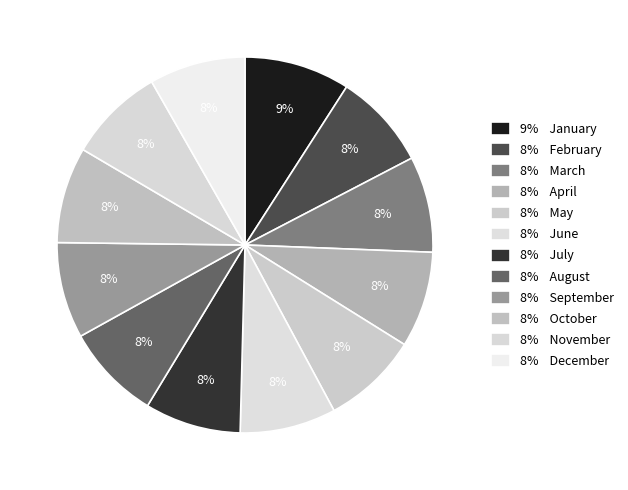

How many slices are in this pie chart?

12